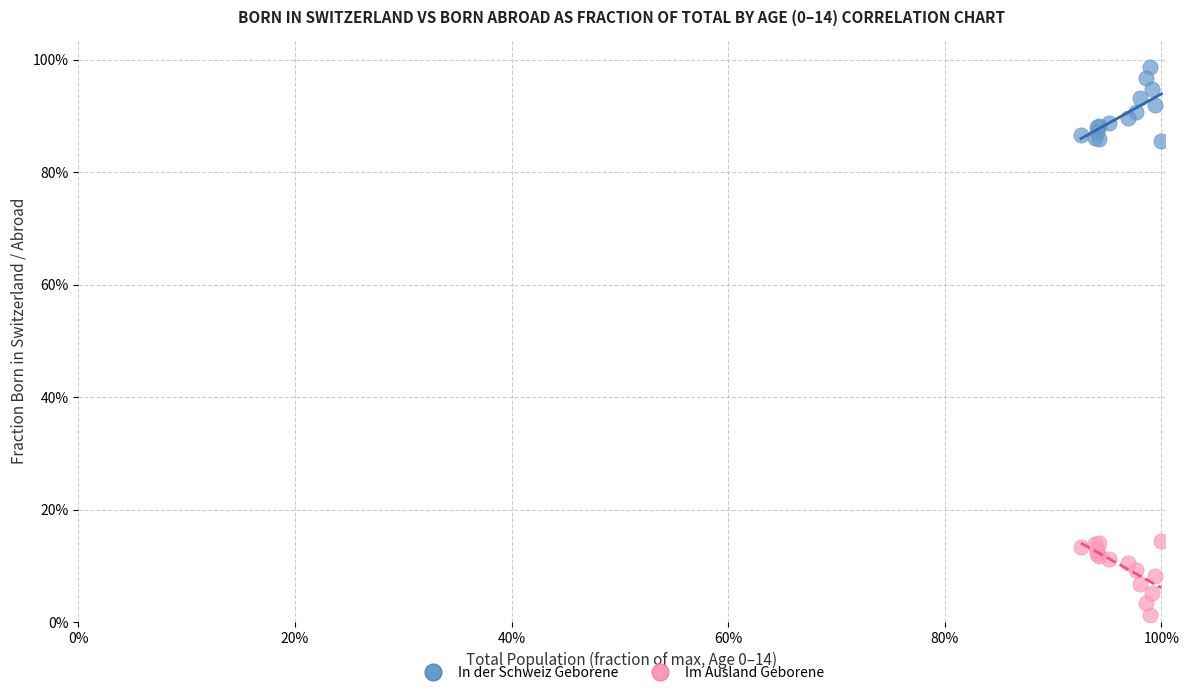

Which series contains the highest Y value?

In der Schweiz Geborene